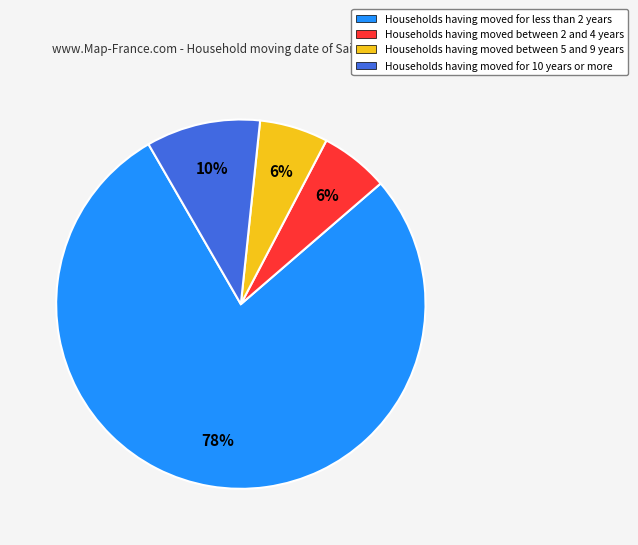

Which category accounts for the majority?

Households having moved for less than 2 years